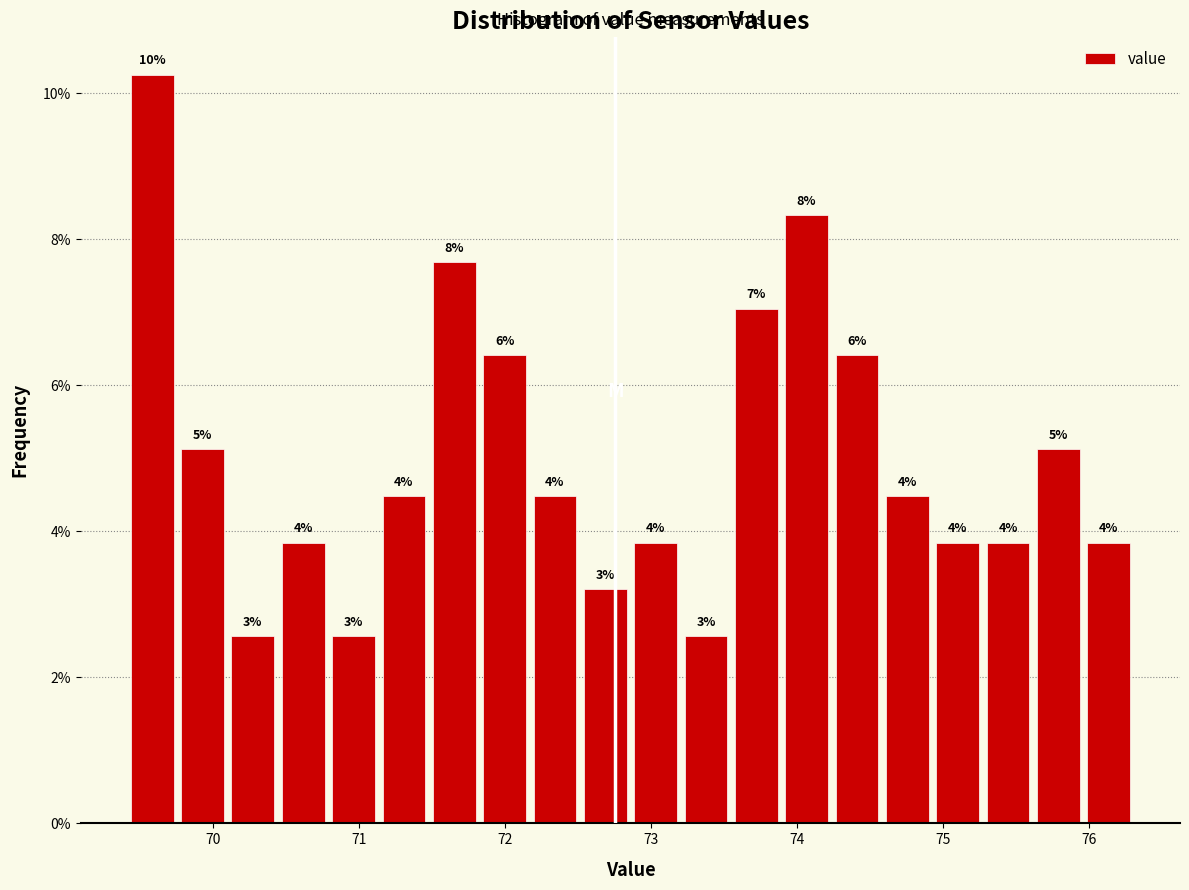

Read against the x-axis, roughly where is the centre of the tallest bar?

69.6